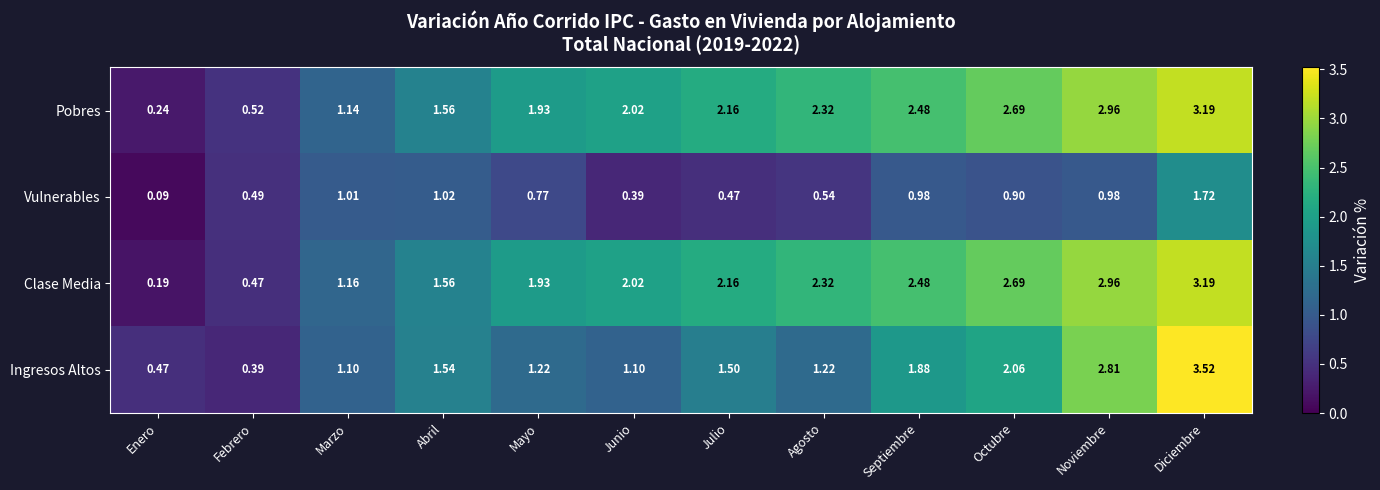

Where is Pobres nearest to the value 1?

Marzo